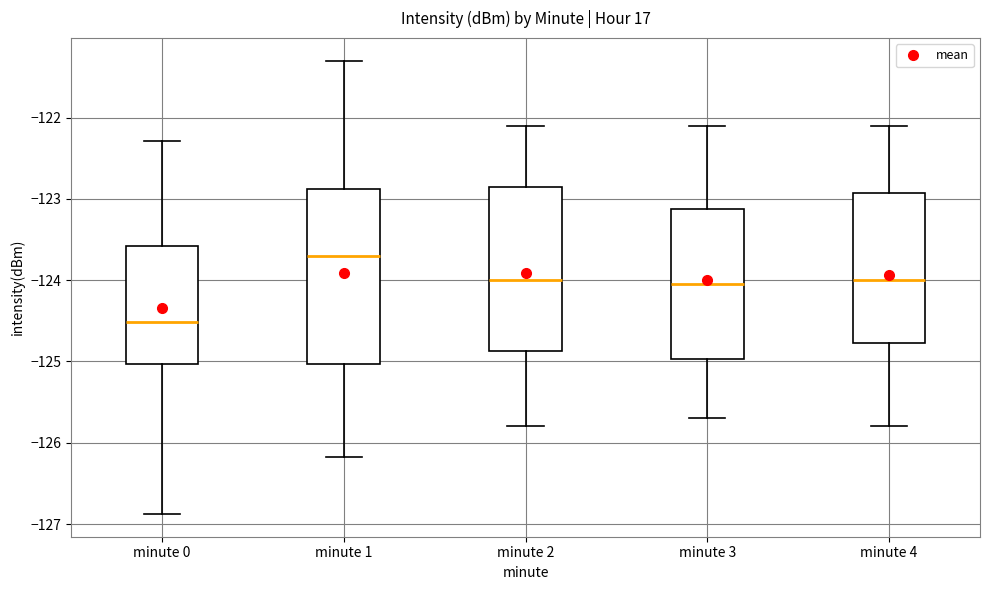

Reading left to right, transcribe this box plot: for each box, give where its median line is, the range the box spans, and where its two whiskers end, as read against the y-axis. The values are not printed on the chart, so give them approximately, as read against the axis.

minute 0: median -124.5, box -125.0 to -123.6, whiskers -126.9 to -122.3
minute 1: median -123.7, box -125.0 to -122.9, whiskers -126.2 to -121.3
minute 2: median -124.0, box -124.9 to -122.8, whiskers -125.8 to -122.1
minute 3: median -124.0, box -125.0 to -123.1, whiskers -125.7 to -122.1
minute 4: median -124.0, box -124.8 to -122.9, whiskers -125.8 to -122.1